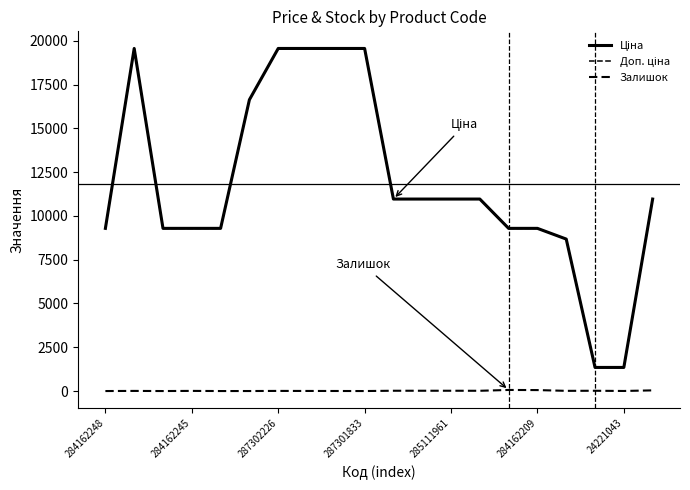

How many lines are shown in the chart?

3